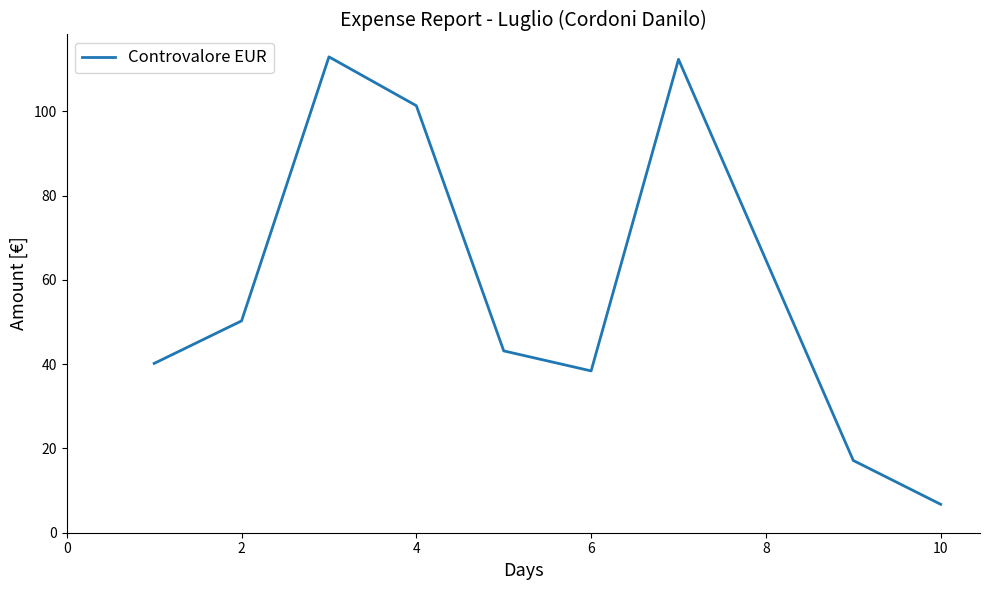

What is the difference between the maximum and minimum values?

106.2